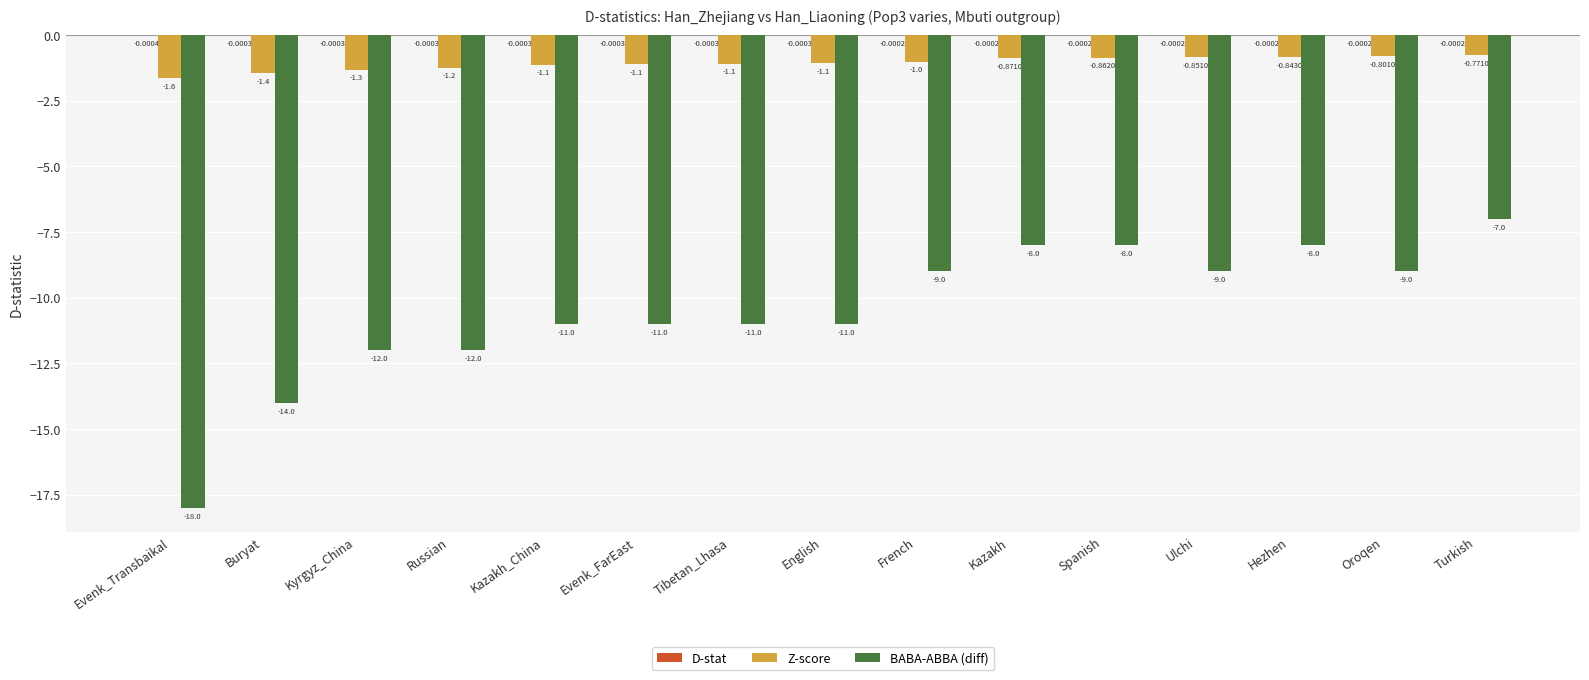

Which series changed the most between Buryat and Spanish?

BABA-ABBA (diff)